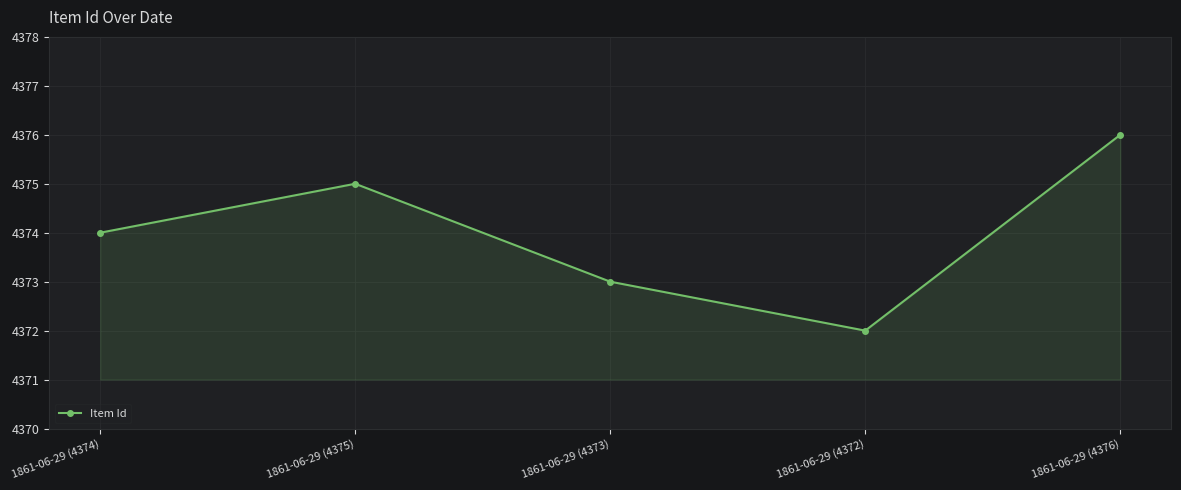

Is it true that the value at 1861-06-29 (4372) is 1878?

False